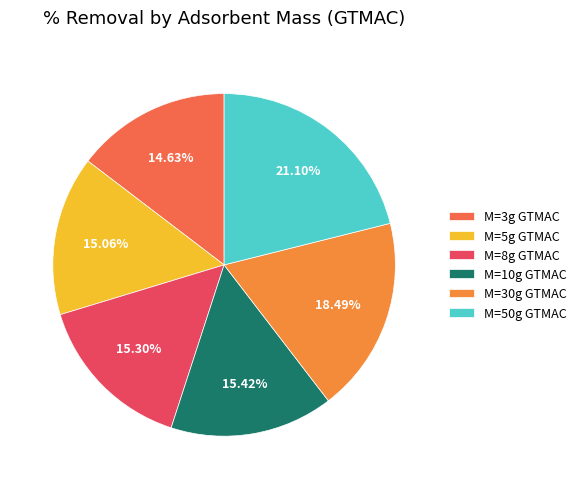

How many slices are in this pie chart?

6